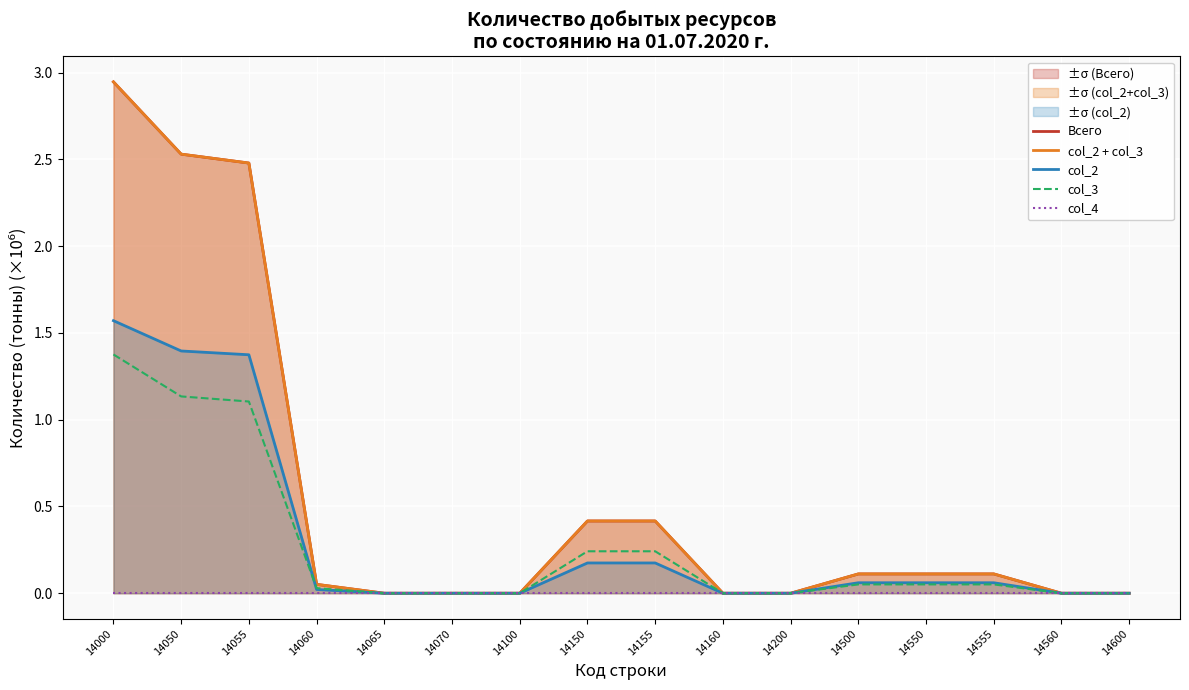

True or false: col_4 and col_2 + col_3 intersect in this chart.

False